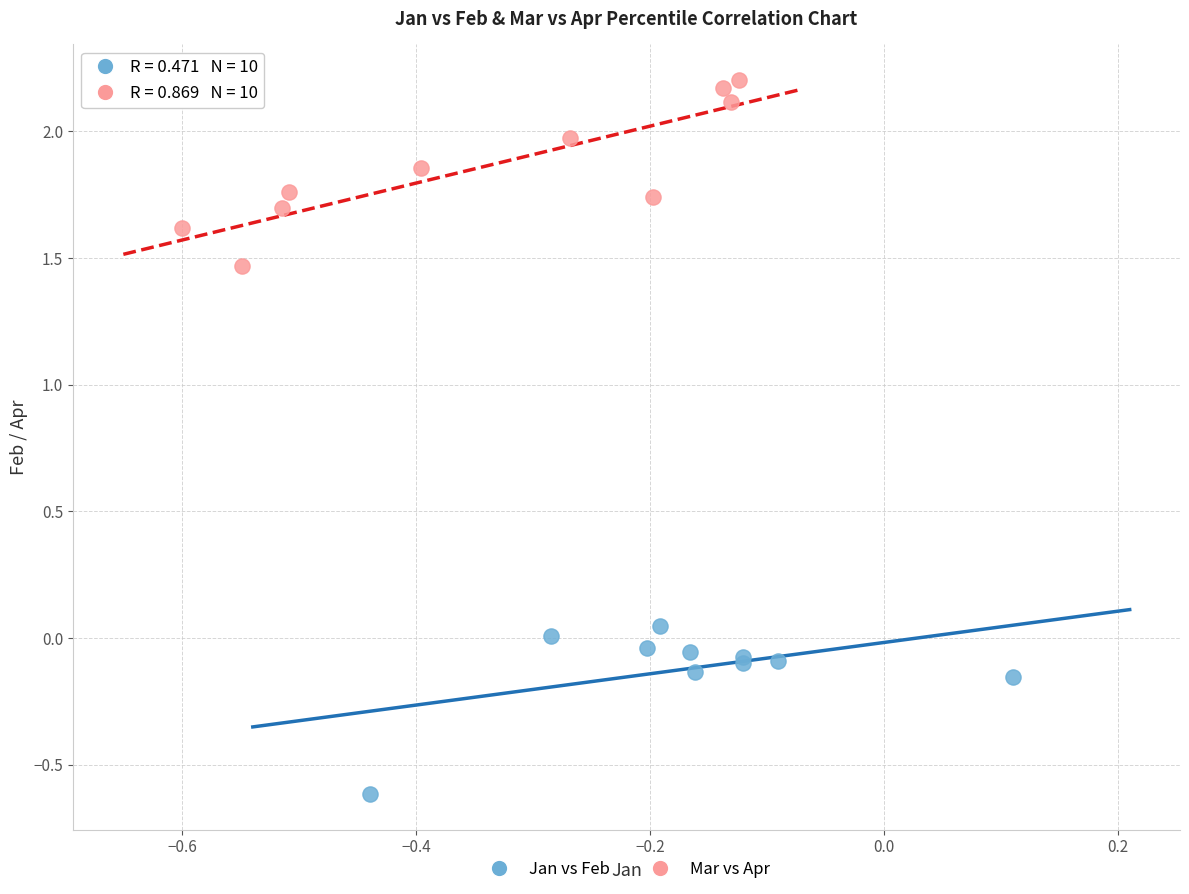

Which series contains the highest Y value?

Mar vs Apr